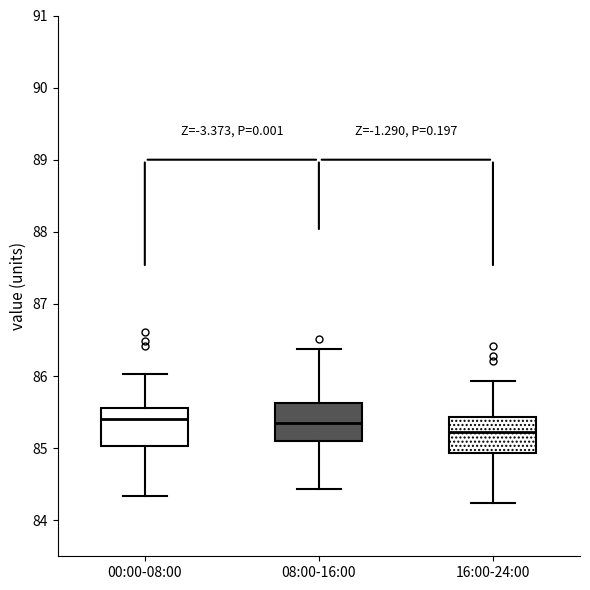

Reading left to right, transcribe this box plot: for each box, give where its median line is, the range the box spans, and where its two whiskers end, as read against the y-axis. The values are not printed on the chart, so give them approximately, as read against the axis.

00:00-08:00: median 85.4, box 85.0 to 85.6, whiskers 84.3 to 86.0
08:00-16:00: median 85.4, box 85.1 to 85.6, whiskers 84.4 to 86.4
16:00-24:00: median 85.2, box 84.9 to 85.4, whiskers 84.2 to 85.9